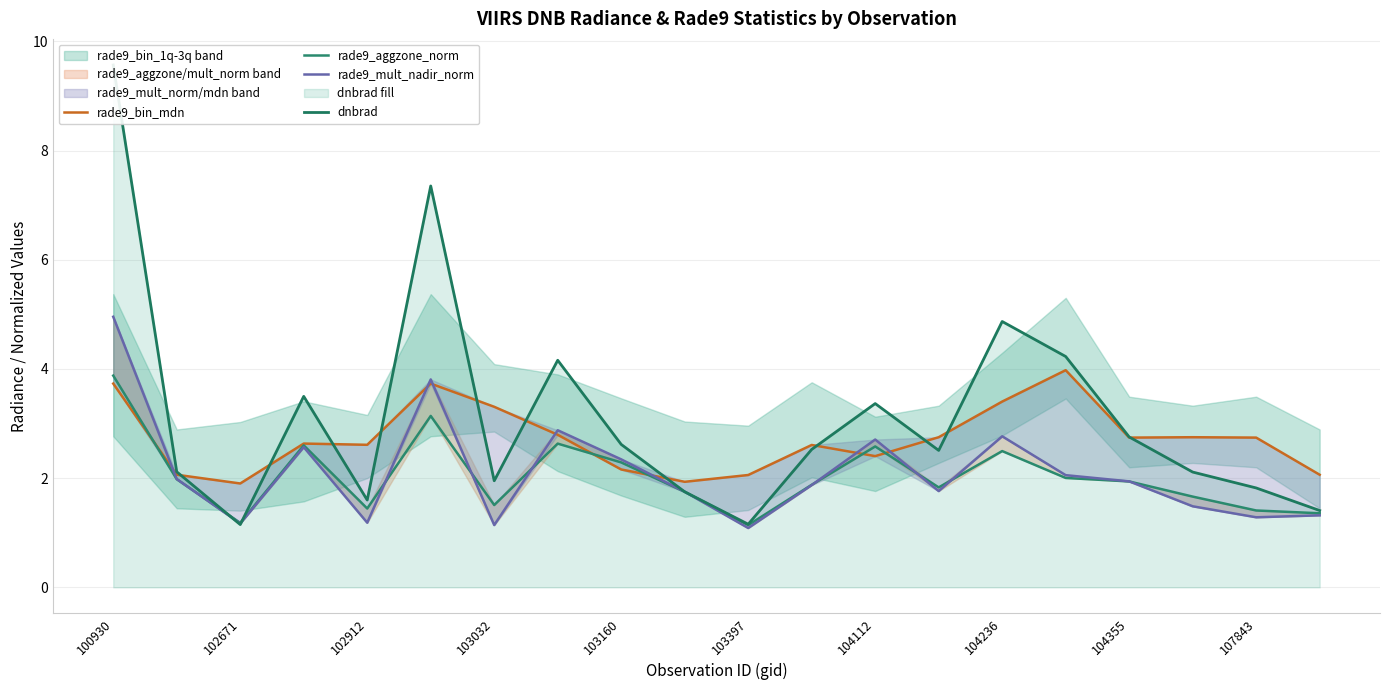

What is the value of the rade9_bin_mdn point at the 17th from the left?

2.7